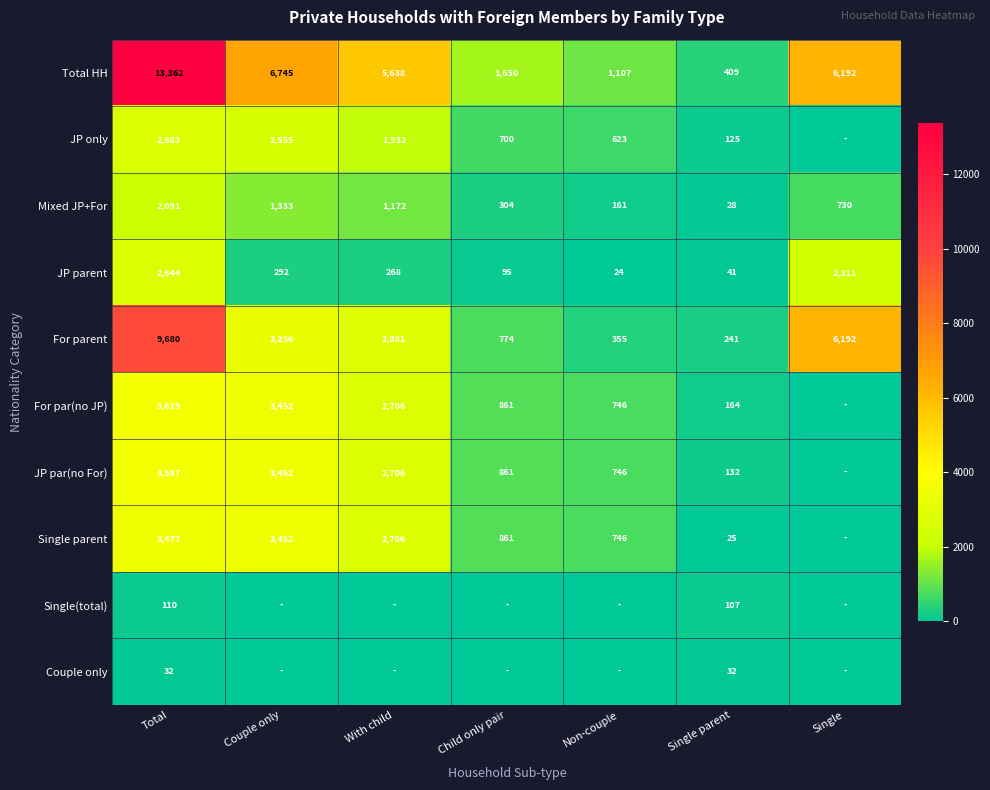

What is the sum of all For parent values?

23359